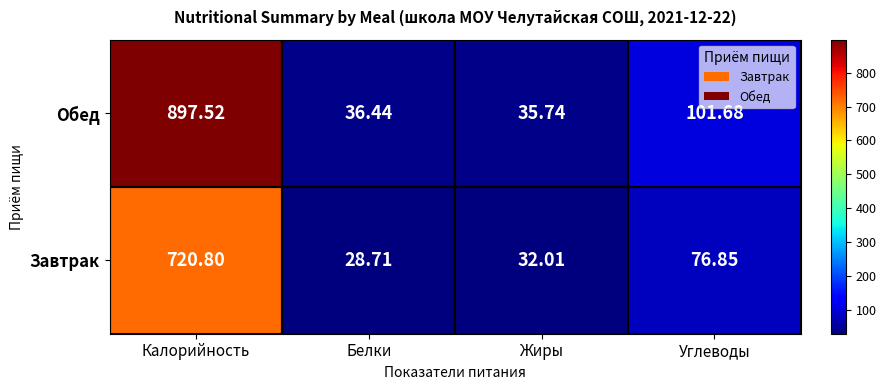

What is the difference between the highest and lowest values at Углеводы?

24.8